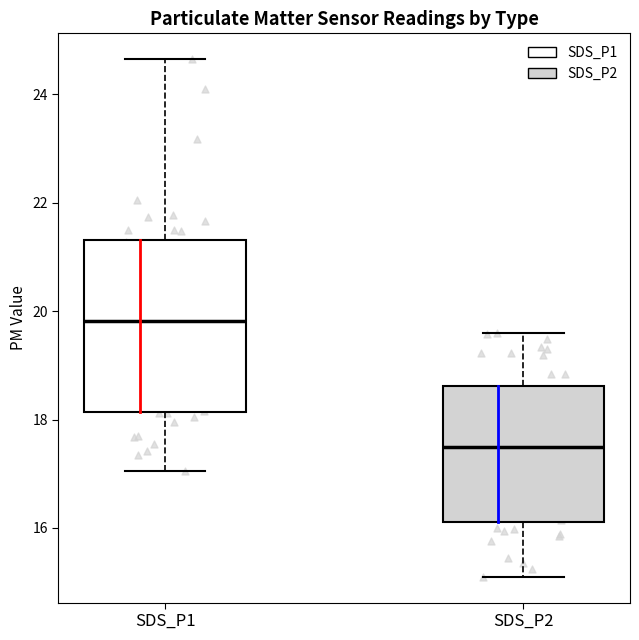

Reading left to right, transcribe this box plot: for each box, give where its median line is, the range the box spans, and where its two whiskers end, as read against the y-axis. The values are not printed on the chart, so give them approximately, as read against the axis.

SDS_P1: median 19.8, box 18.2 to 21.4, whiskers 17.0 to 24.6
SDS_P2: median 17.4, box 16.2 to 18.6, whiskers 15.2 to 19.6